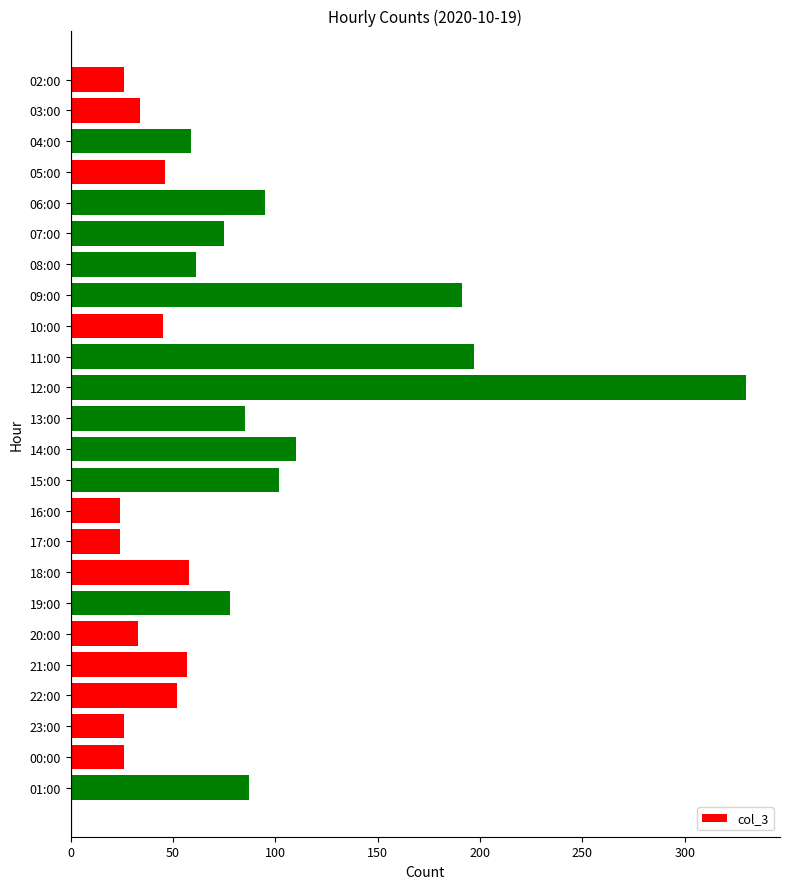

What is the value of the 12th bar from the top?

85